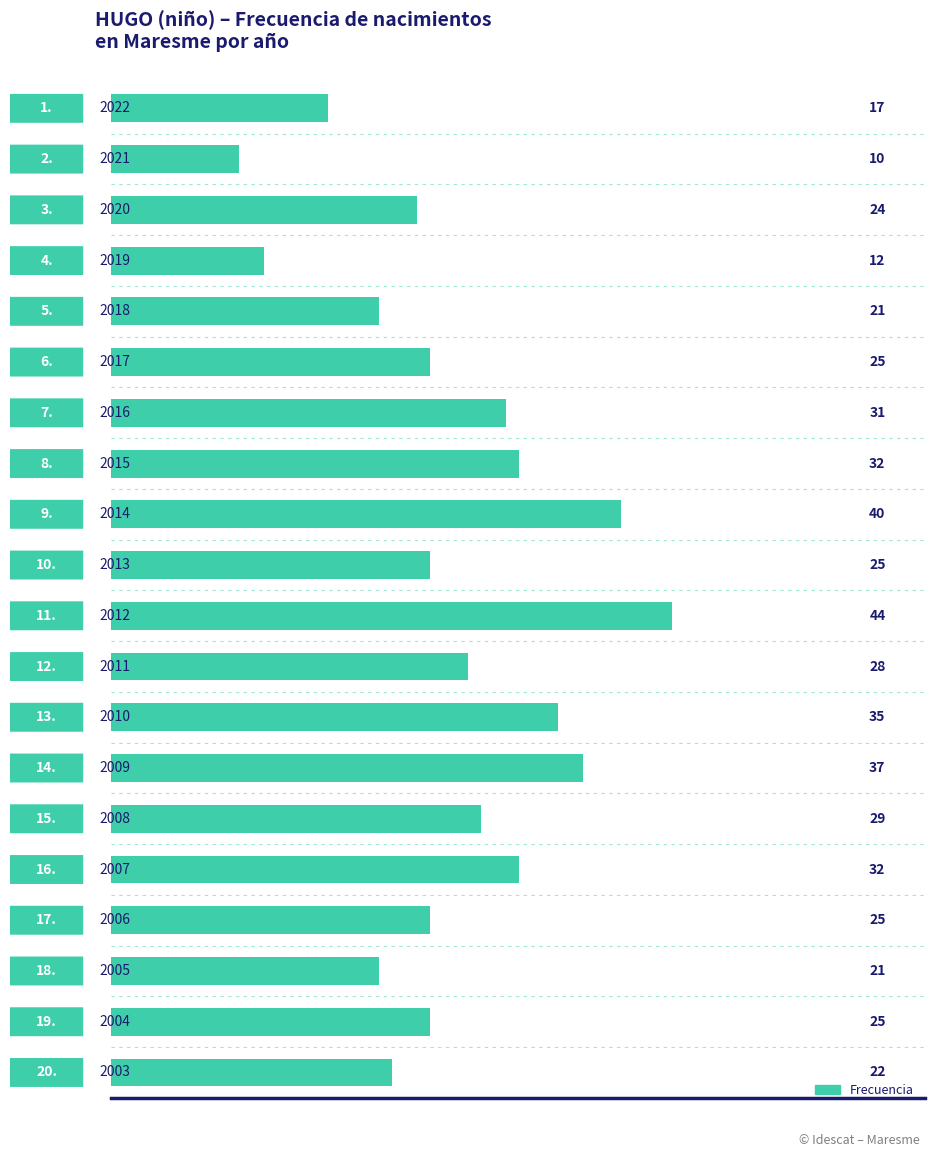

Are the bars horizontal?

Yes